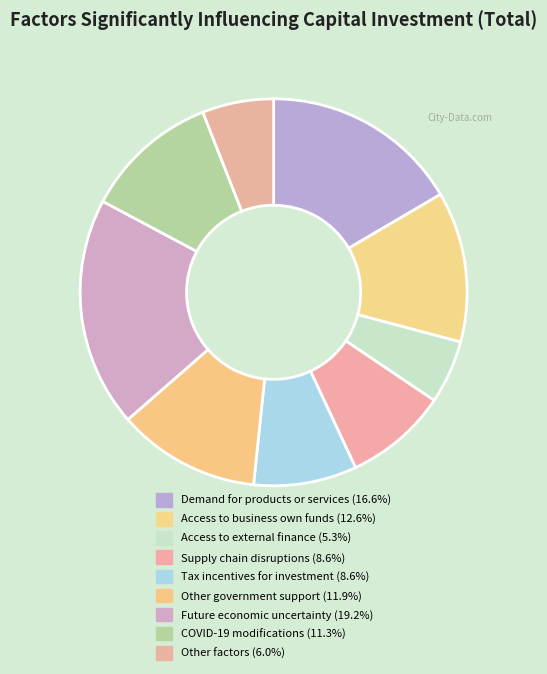

How many segments does this pie chart have?

9